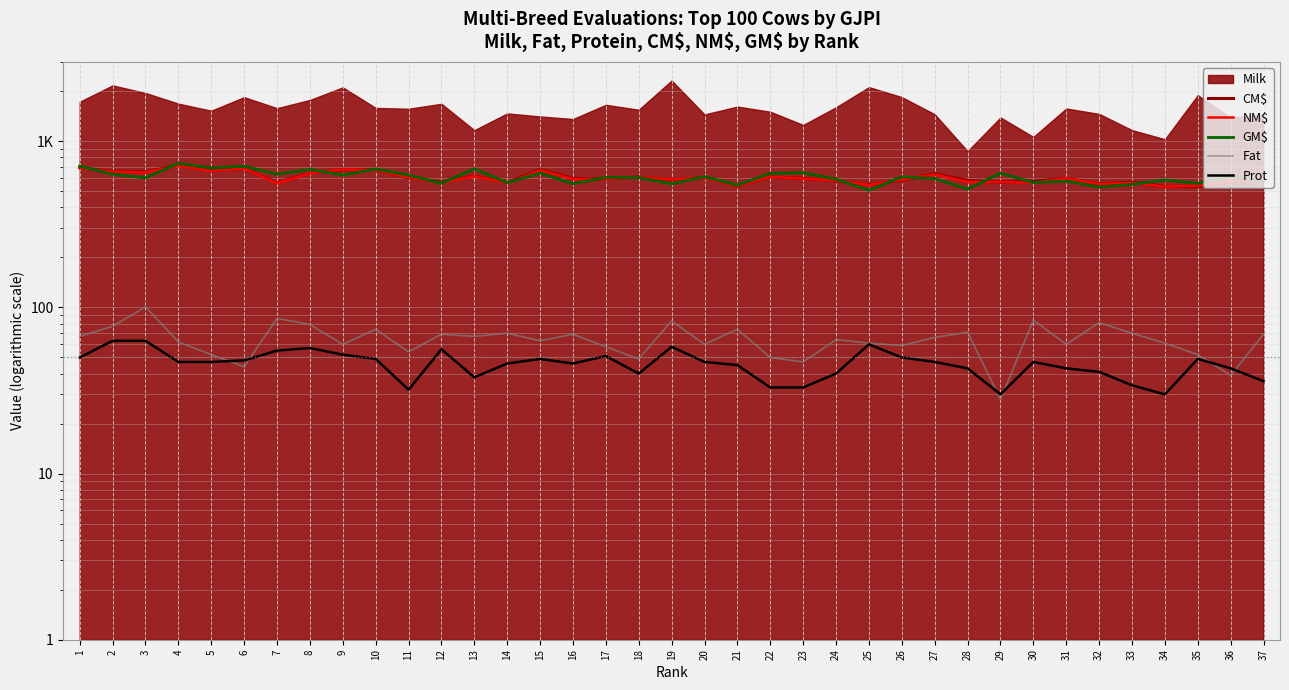

Reading left to right, what are all the values shown in this chart?

CM$: 694	659	655	716	669	687	563	644	673	676	603	569	619	565	675	598	594	610	586	606	539	612	598	579	547	583	637	581	568	575	598	554	568	536	536	570	603
NM$: 692	657	650	714	664	687	559	642	677	672	606	563	617	562	669	593	593	609	589	604	538	613	597	580	546	587	632	570	570	564	598	553	564	534	541	570	603
GM$: 709	634	603	737	691	708	634	678	626	682	626	559	683	564	644	556	607	605	555	613	545	641	647	592	507	612	596	516	643	565	577	531	551	585	558	618	579
Fat: 67	77	101	62	52	44	86	79	60	74	54	69	67	70	63	69	58	49	83	60	74	50	47	64	61	59	66	71	28	84	60	81	70	61	52	39	69
Prot: 50	63	63	47	47	48	55	57	52	49	32	56	38	46	49	46	51	40	58	47	45	33	33	40	60	50	47	43	30	47	43	41	34	30	49	43	36